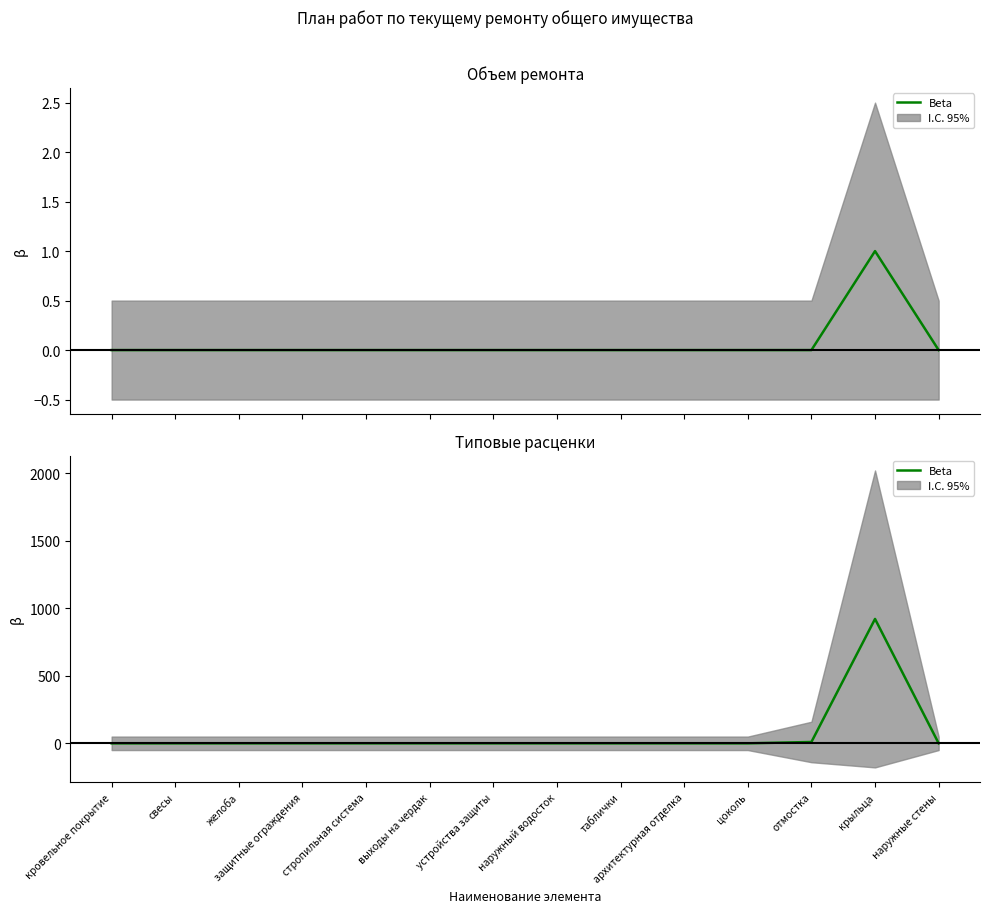

List the labels in order of value, largest first.

крыльца, отмостка, кровельное покрытие, свесы, желоба, защитные ограждения, стропильная система, выходы на чердак, устройства защиты, наружный водосток, таблички, архитектурная отделка, цоколь, наружные стены